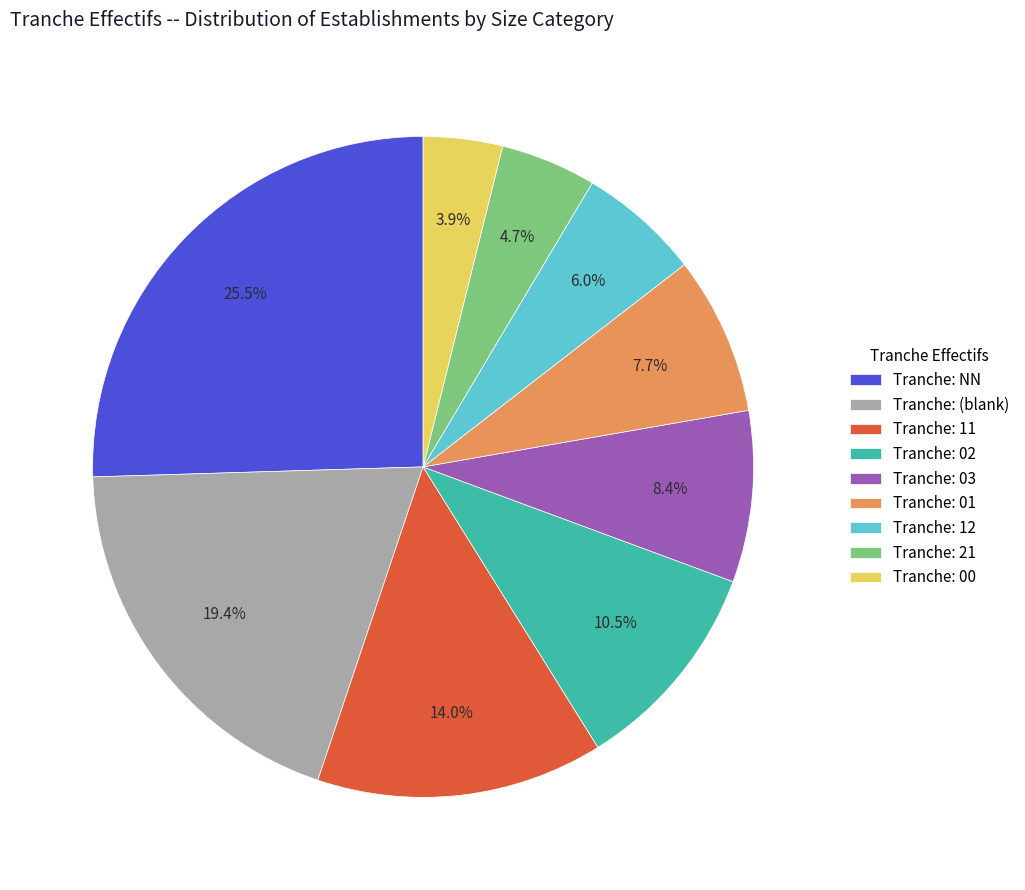

Rank the categories by value from highest to lowest.

Tranche: NN, Tranche: (blank), Tranche: 11, Tranche: 02, Tranche: 03, Tranche: 01, Tranche: 12, Tranche: 21, Tranche: 00